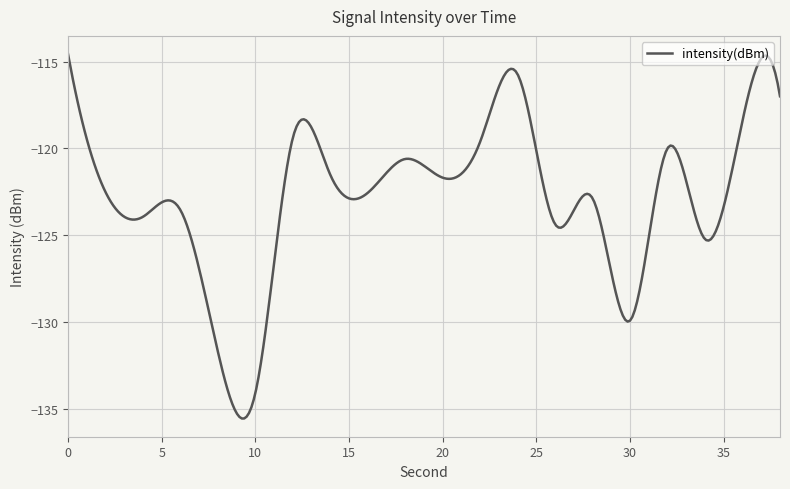

What is the maximum value shown in the chart?

-114.6